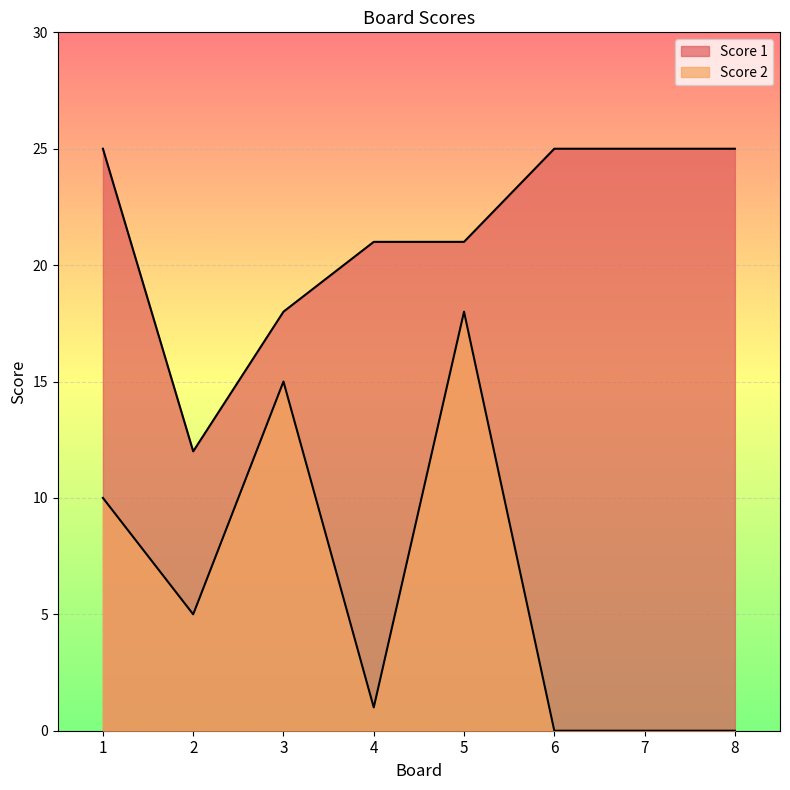

Reading right to left, extract all data points from this chart.

Score 2: 0	0	0	18	1	15	5	10
Score 1: 25	25	25	21	21	18	12	25